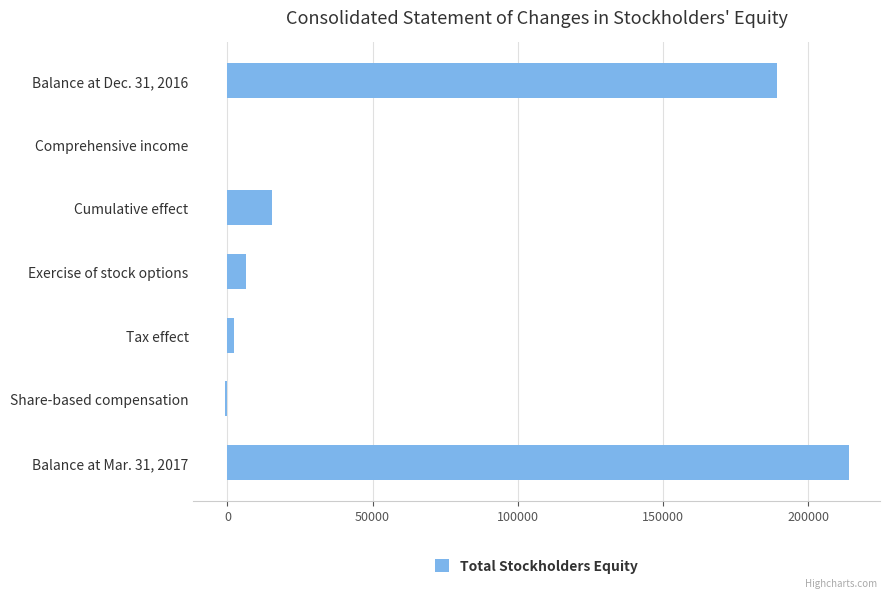

What is the maximum value shown in the chart?

213972